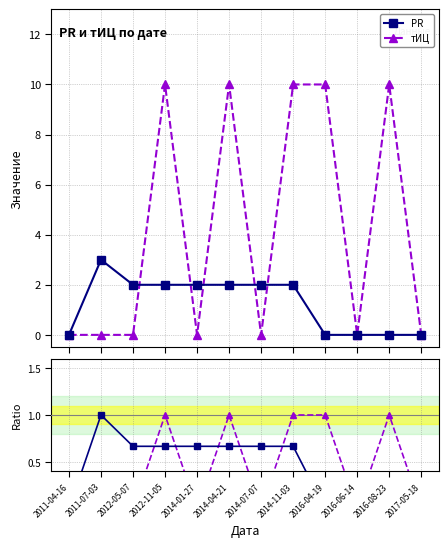

Is the value of PR / max at 2016-04-19 greater than the value of PR at 2014-07-07?

No